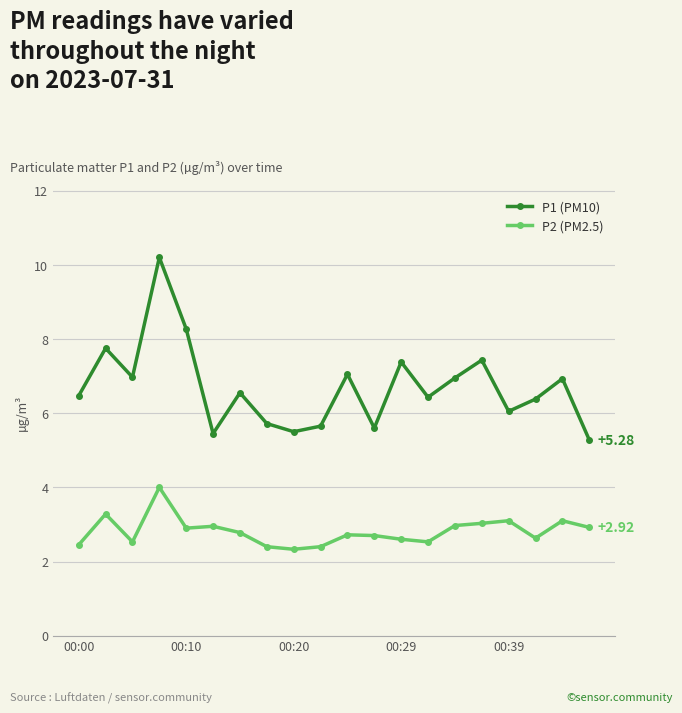

True or false: P1 (PM10) and P2 (PM2.5) intersect in this chart.

False